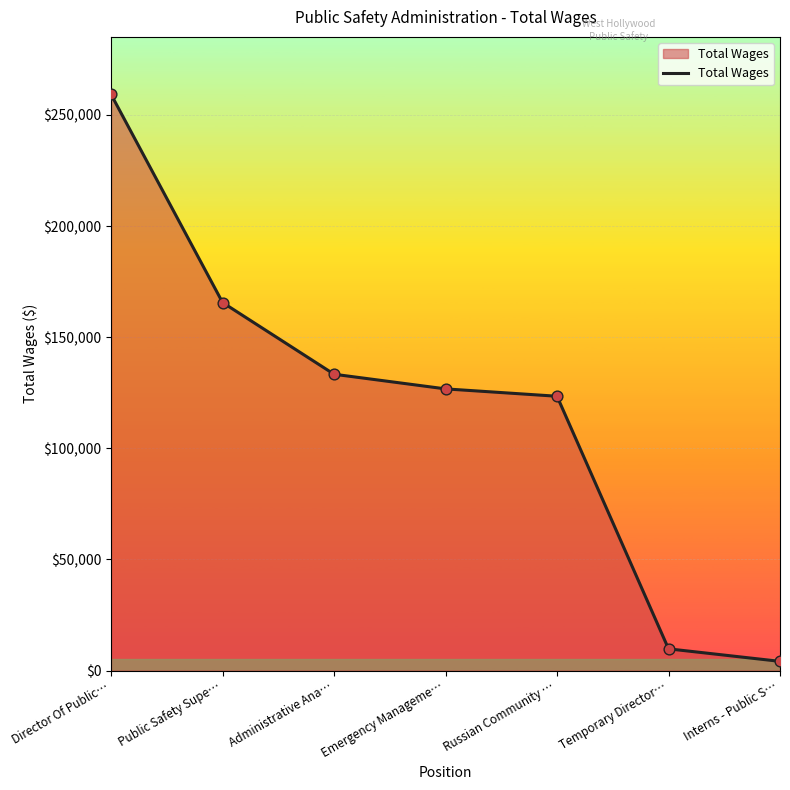

Approximately how many times larger is the value at Director Of Public… compared to Public Safety Supe…?

1.6